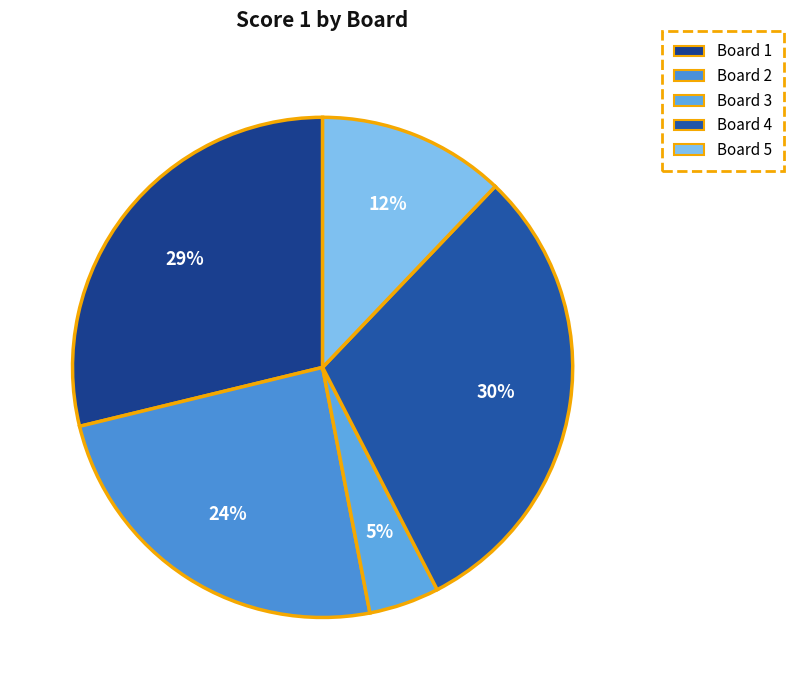

To the nearest percent, what is the difference between the Board 3 and Board 1 slice percentages?

24%